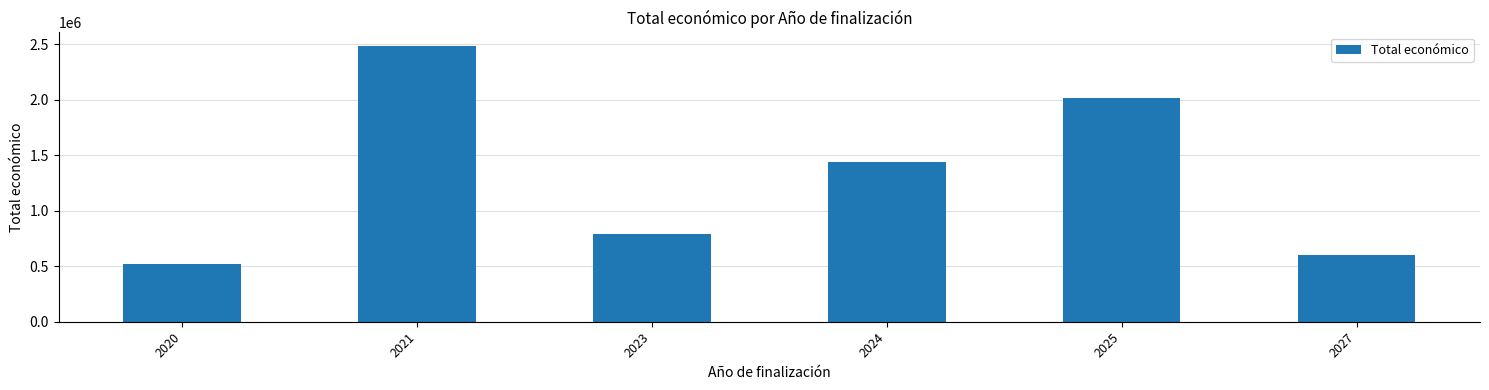

List the labels in order of value, largest first.

2021, 2025, 2024, 2023, 2027, 2020